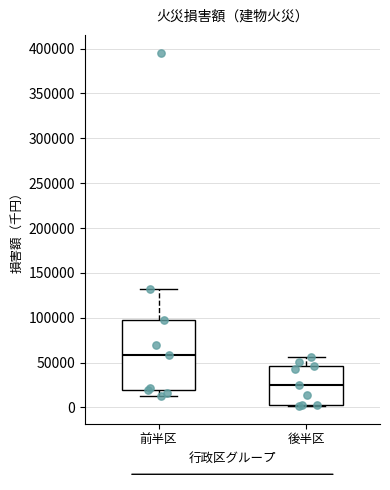

Where does the upper whisker of the box for 後半区 end on the y-axis? The values are not printed on the chart, so give them approximately, as read against the axis.

55000